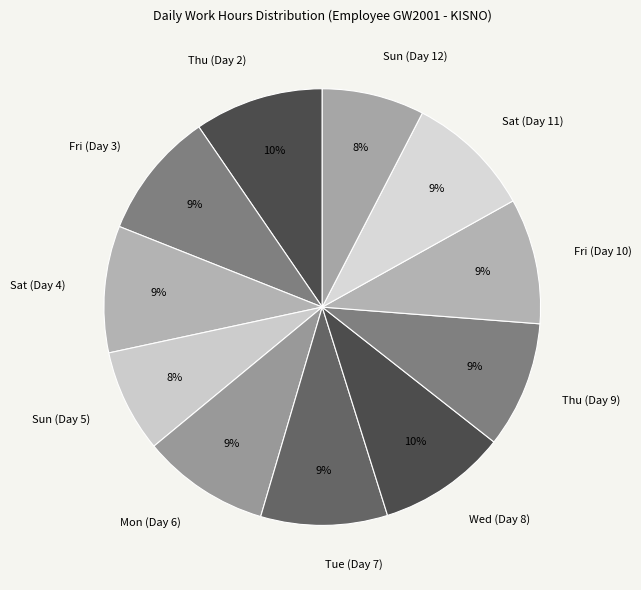

What is the ratio of the value at Thu (Day 9) to the value at Fri (Day 3)?

1.0